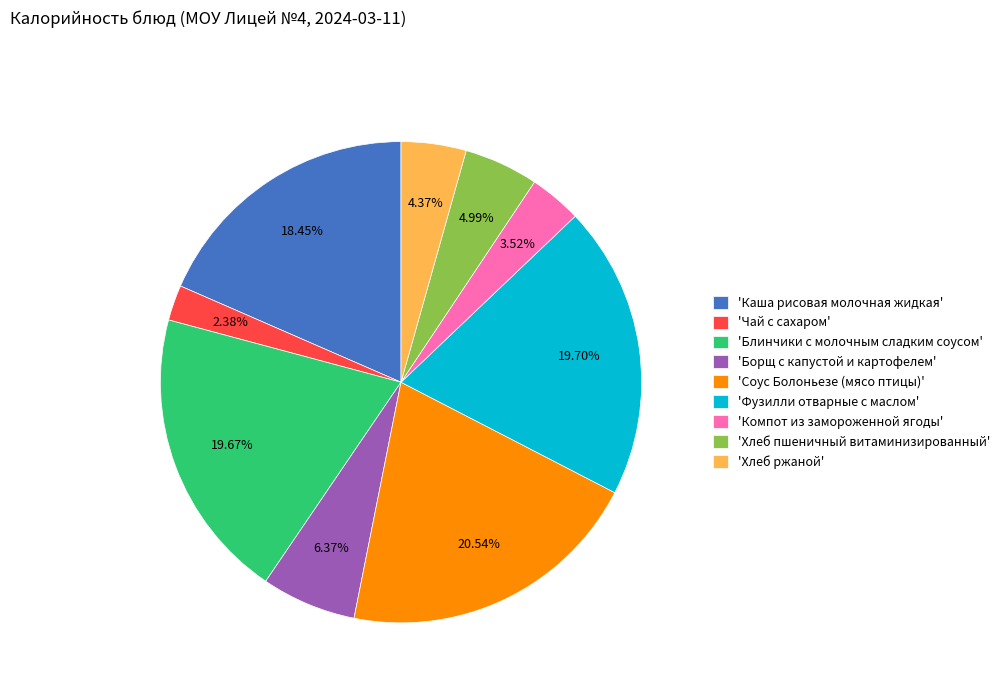

Is the sum of 'Борщ с капустой и картофелем' and 'Блинчики с молочным сладким соусом' greater than half?

No